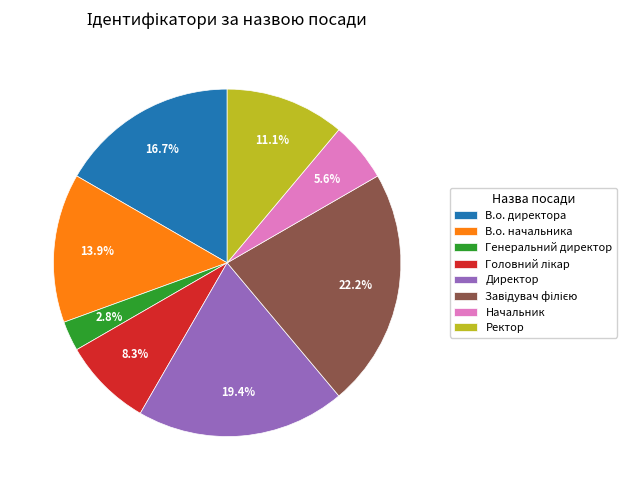

Is it true that Директор is 10% of the pie?

False